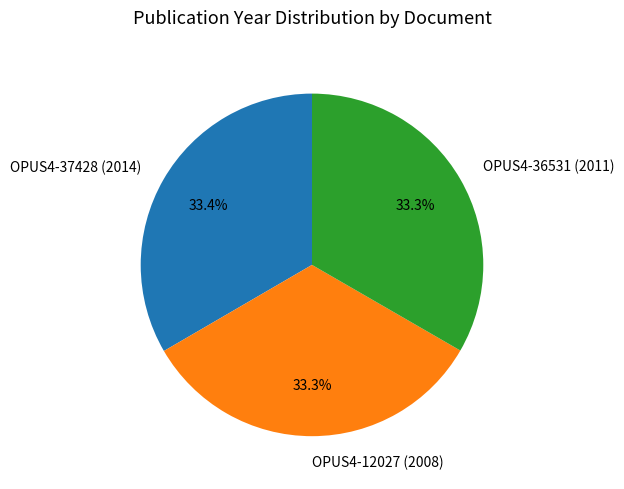

Is the sum of OPUS4-36531 (2011) and OPUS4-37428 (2014) greater than half?

Yes